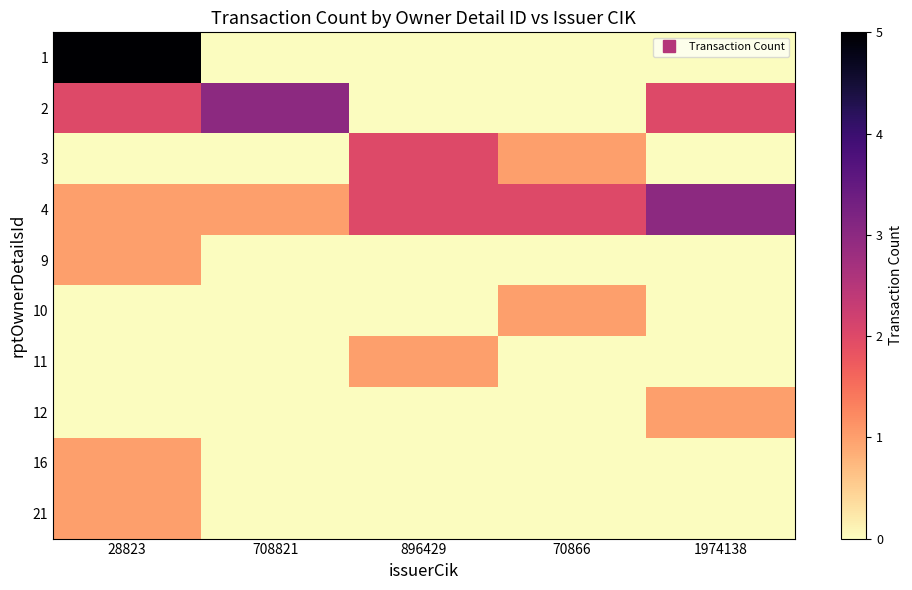

Reading left to right, extract all data points from this chart.

1: 28823=5	708821=0	896429=0	70866=0	1974138=0
2: 28823=2	708821=3	896429=0	70866=0	1974138=2
3: 28823=0	708821=0	896429=2	70866=1	1974138=0
4: 28823=1	708821=1	896429=2	70866=2	1974138=3
9: 28823=1	708821=0	896429=0	70866=0	1974138=0
10: 28823=0	708821=0	896429=0	70866=1	1974138=0
11: 28823=0	708821=0	896429=1	70866=0	1974138=0
12: 28823=0	708821=0	896429=0	70866=0	1974138=1
16: 28823=1	708821=0	896429=0	70866=0	1974138=0
21: 28823=1	708821=0	896429=0	70866=0	1974138=0